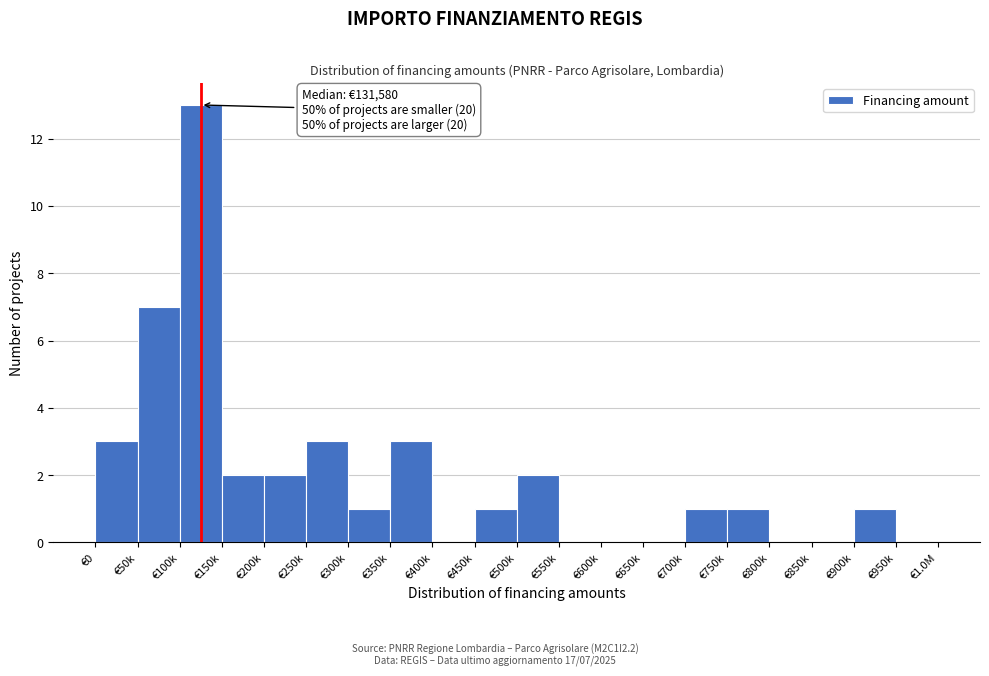

Reading left to right, transcribe all the data shown in this chart.

€0=3	€50k=7	€100k=13	€150k=2	€200k=2	€250k=3	€300k=1	€350k=3	€400k=0	€450k=1	€500k=2	€550k=0	€600k=0	€650k=0	€700k=1	€750k=1	€800k=0	€850k=0	€900k=1	€950k=0